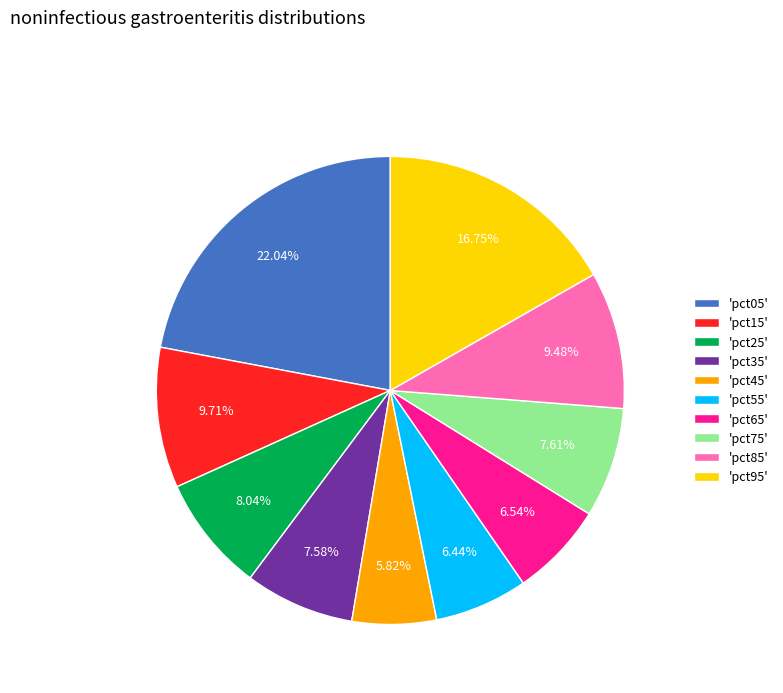

Does 'pct35' represent more than half of the total?

No